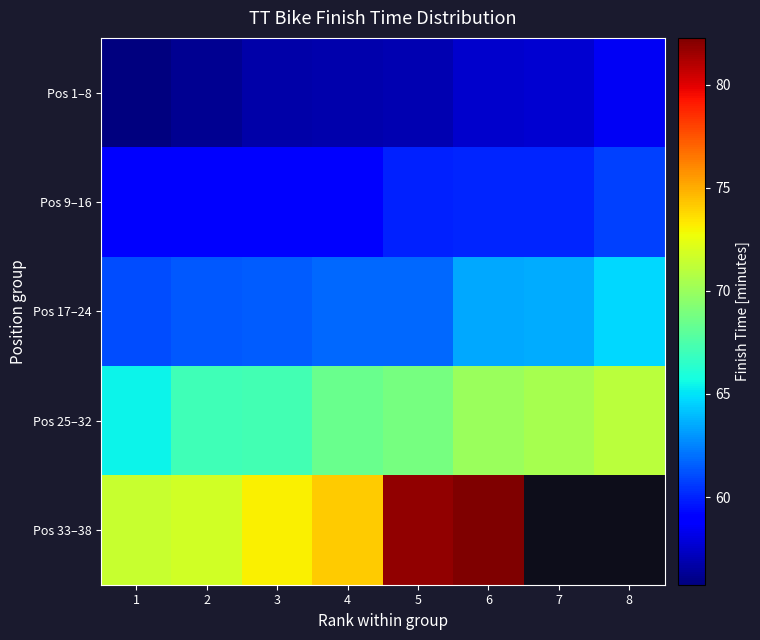

What is the minimum value for Pos 17–24?

61.0